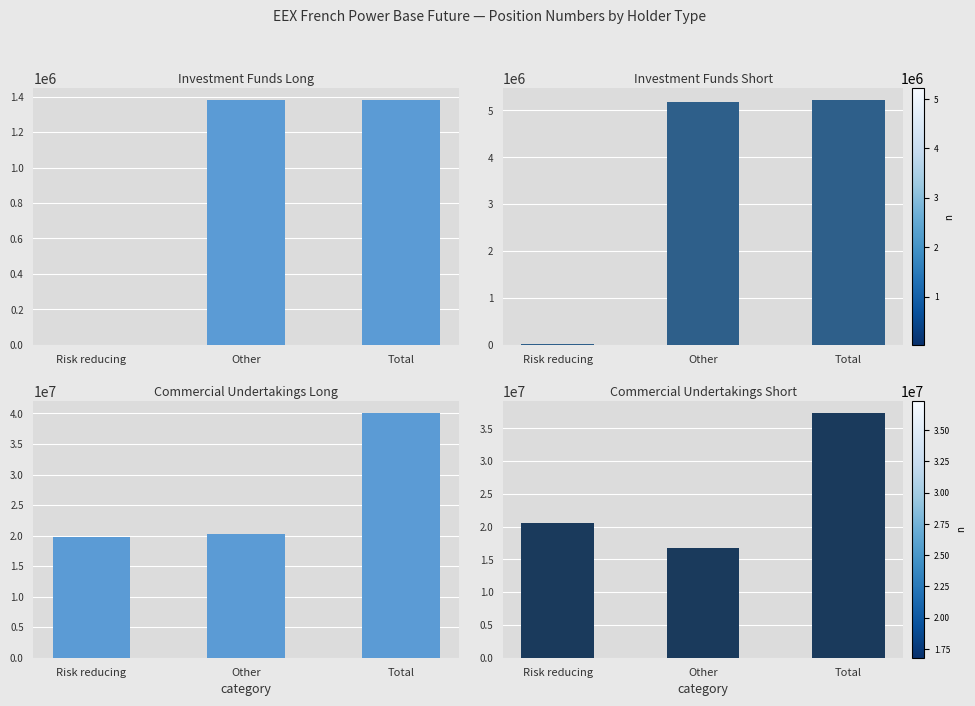

Between Risk reducing and Other, which series saw the biggest shift?

Investment Funds Short